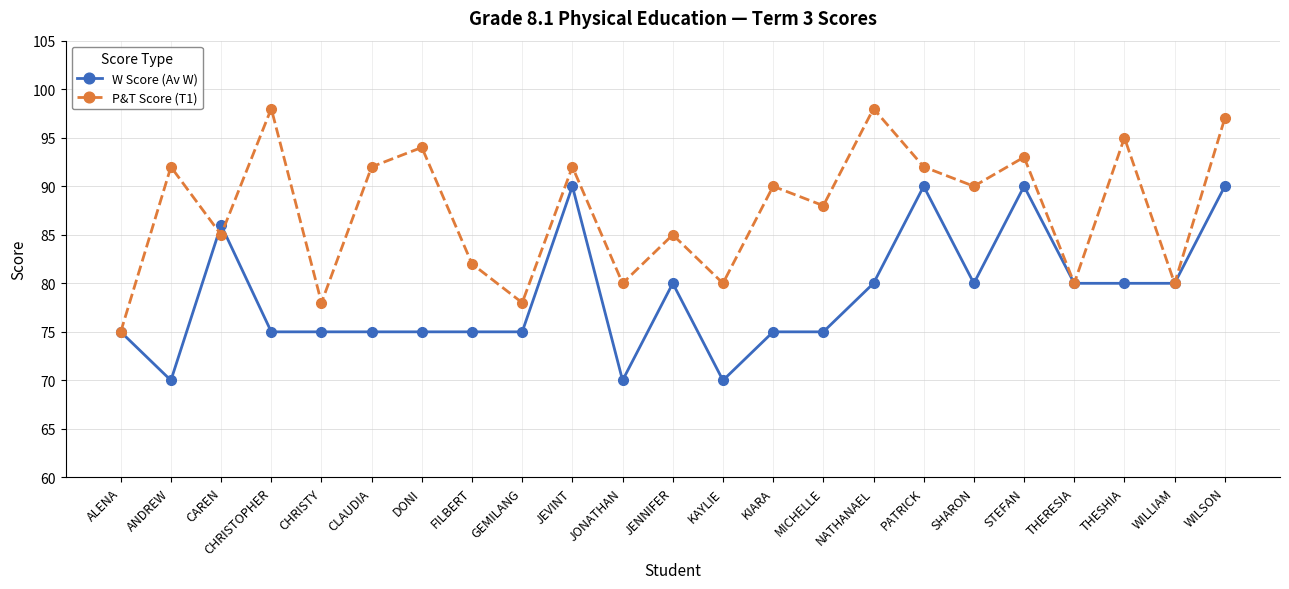

True or false: P&T Score (T1) has more than 2 interior local peaks.

True